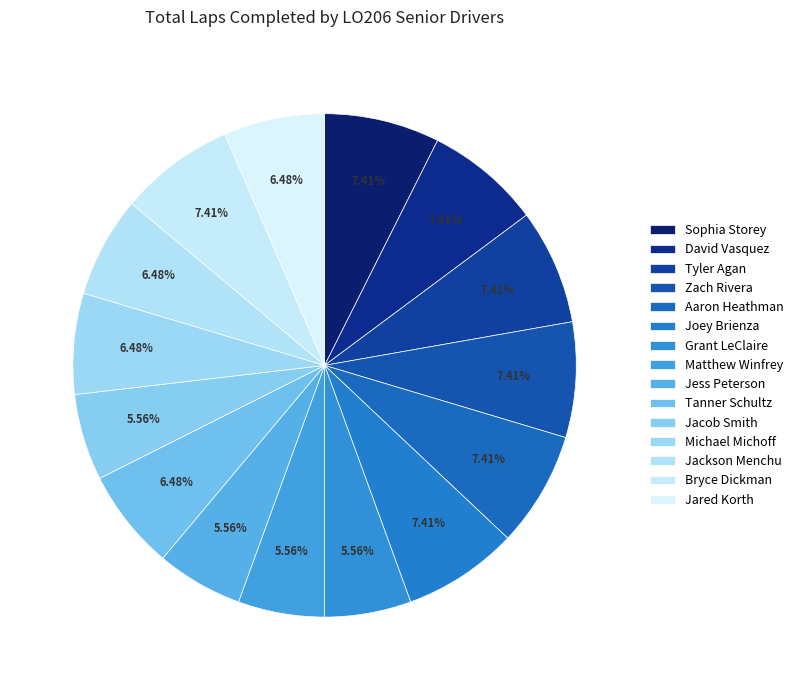

How many slices are in this pie chart?

15